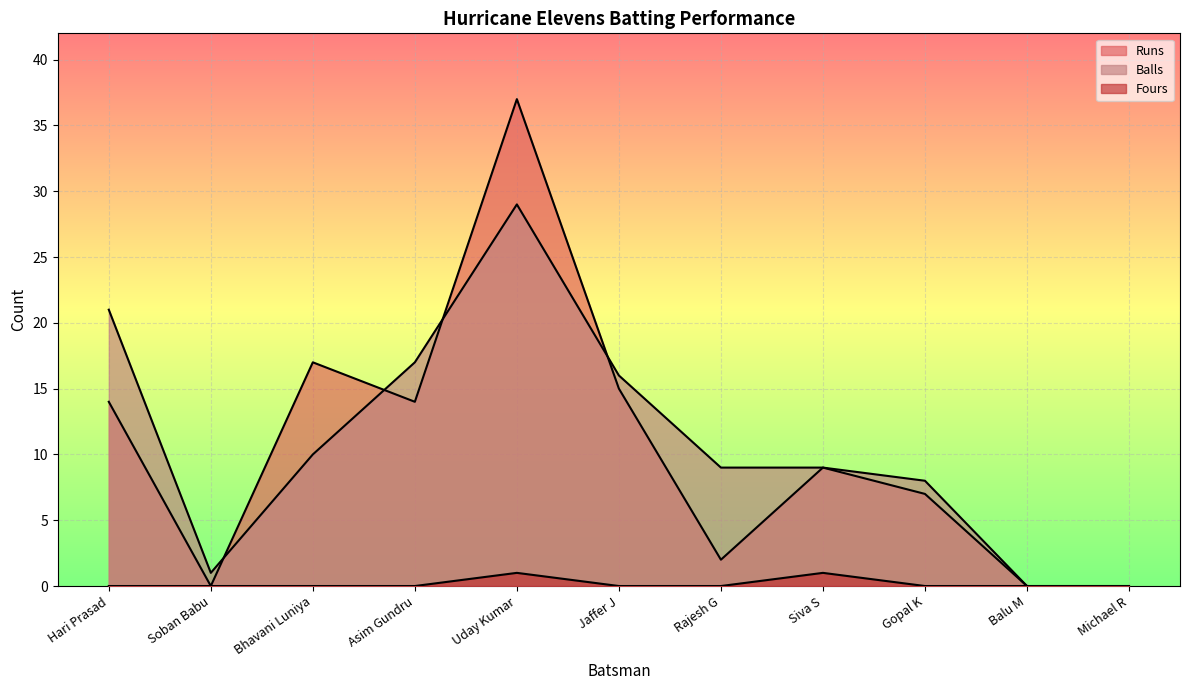

Rank the categories by Runs value from highest to lowest.

Uday Kumar, Bhavani Luniya, Jaffer J, Hari Prasad, Asim Gundru, Siva S, Gopal K, Rajesh G, Soban Babu, Balu M, Michael R